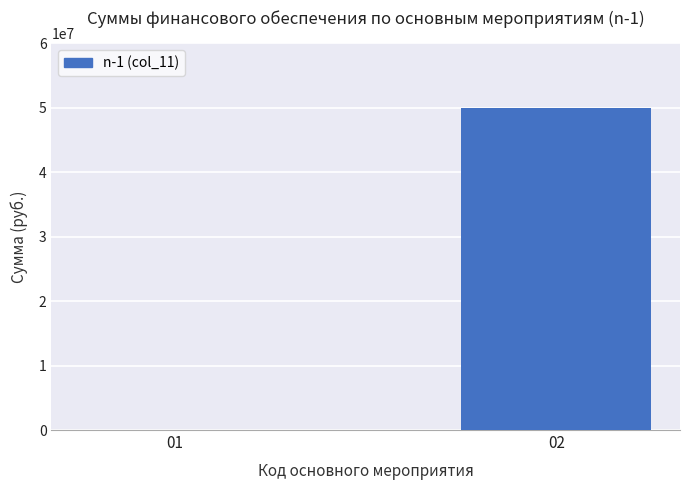

True or false: the data shows 27844999 at 02.

False